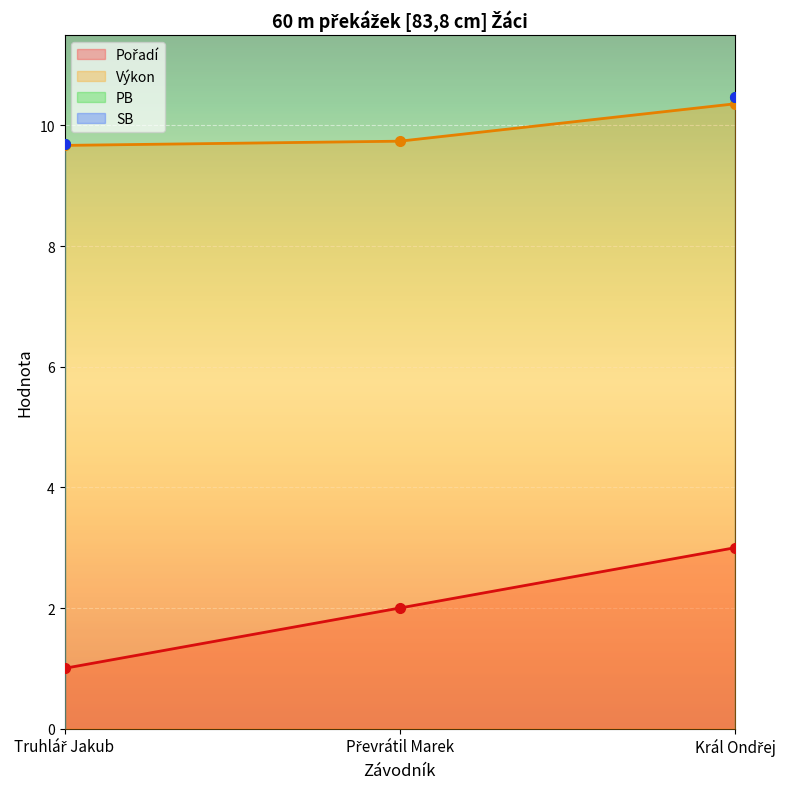

Rank the categories by Výkon value from highest to lowest.

Král Ondřej, Převrátil Marek, Truhlář Jakub